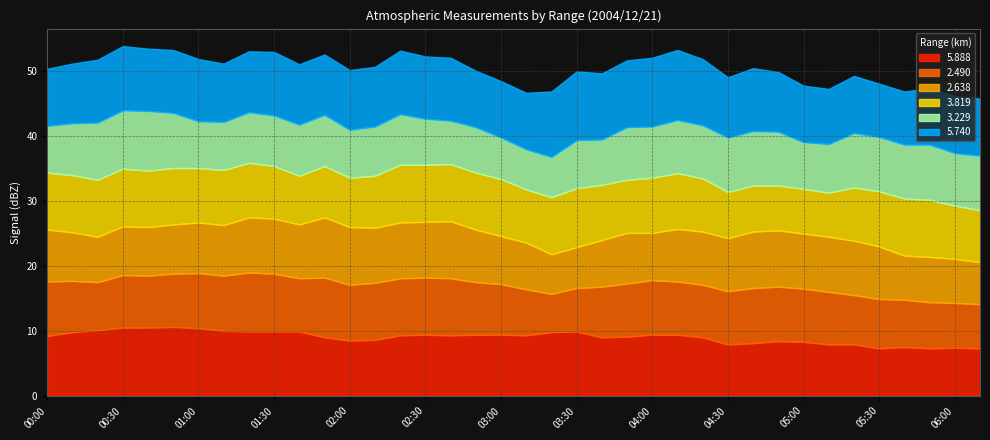

Which has a higher value, 04:10 or 00:20?

00:20